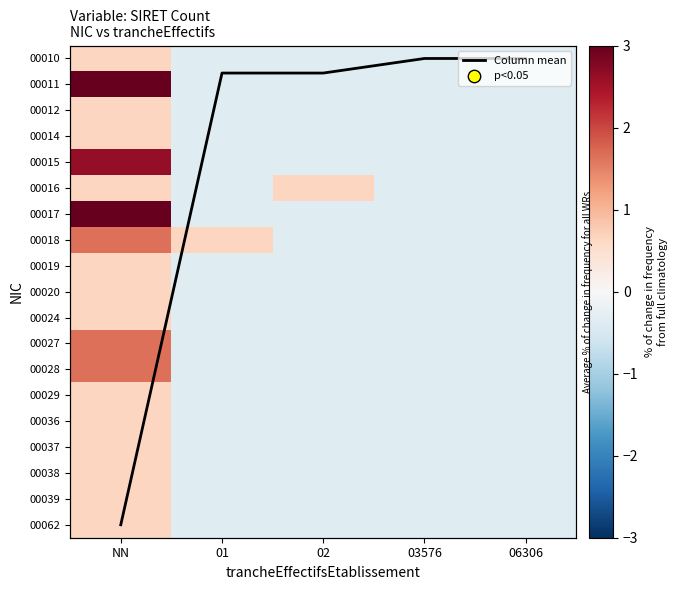

What is the difference between the maximum and minimum values in the 00029 series?

1.0